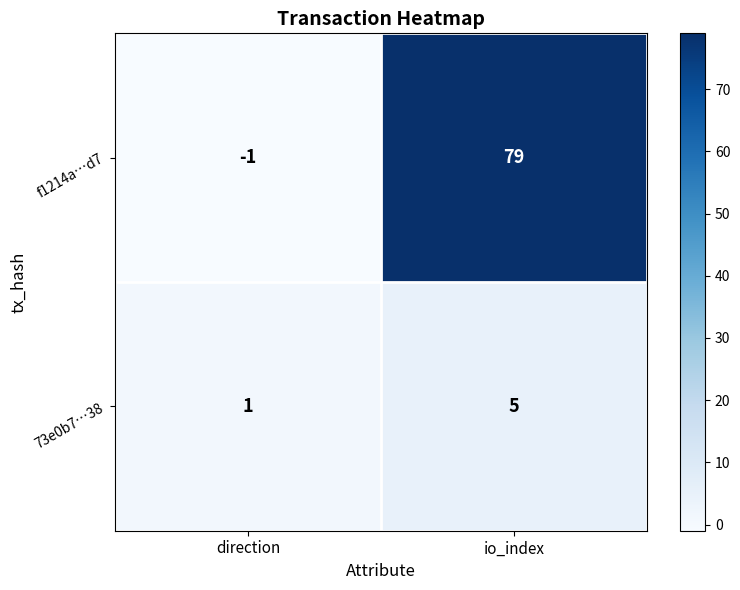

Which series changed the most between direction and io_index?

f1214a…d7